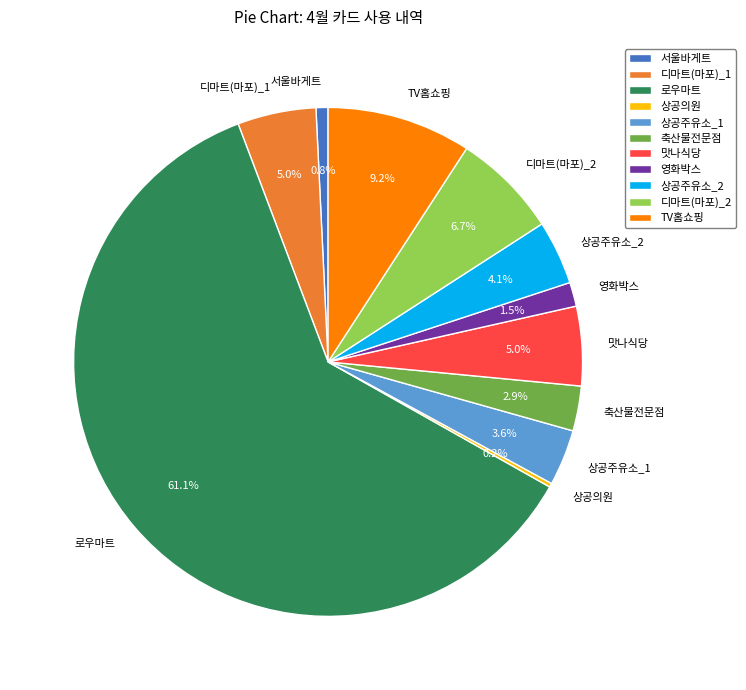

To the nearest percent, what is the average slice percentage?

9%